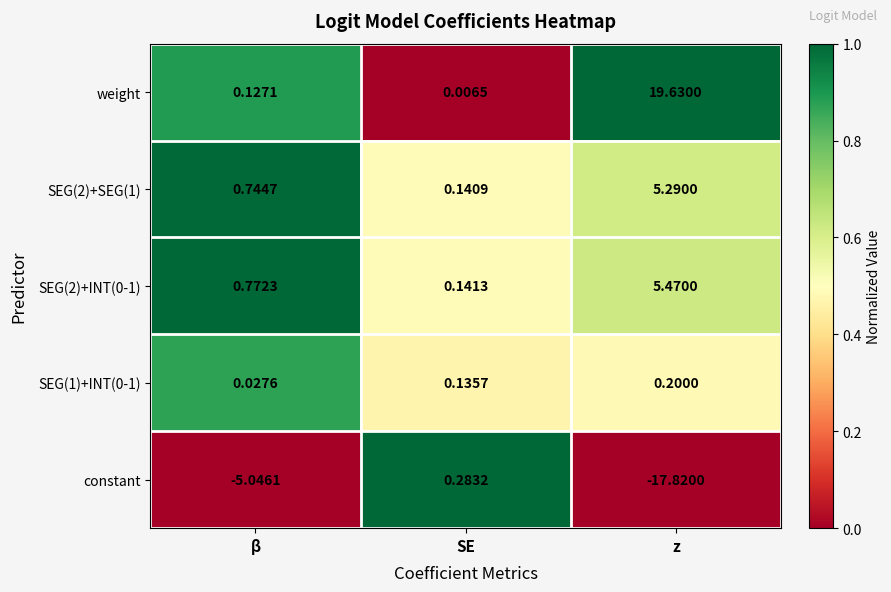

Is the value of SEG(1)+INT(0-1) at β greater than the value of constant at β?

Yes